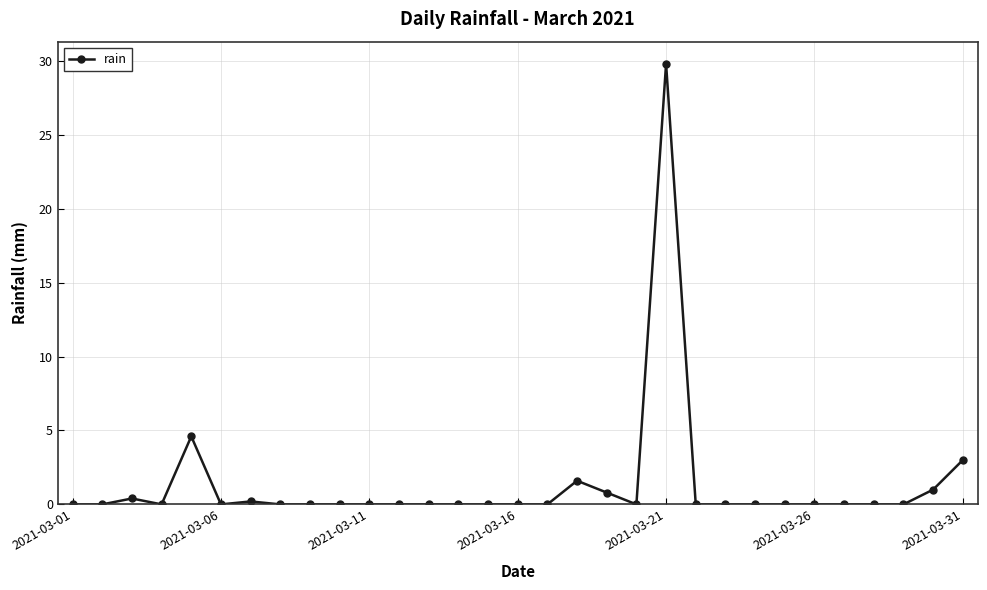

What is the difference between the second highest and minimum values?

4.6